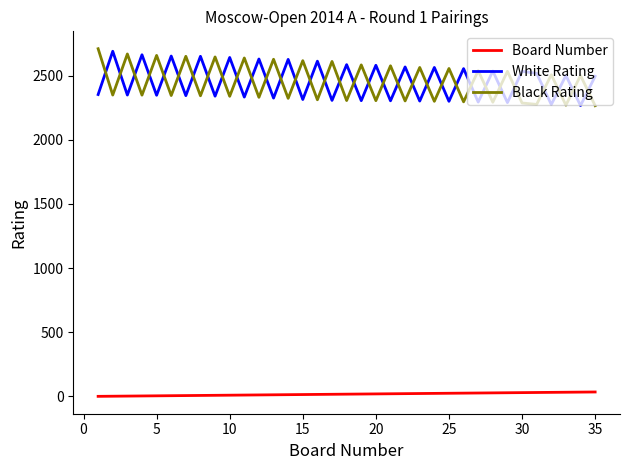

What is the maximum value shown in the chart?

2710